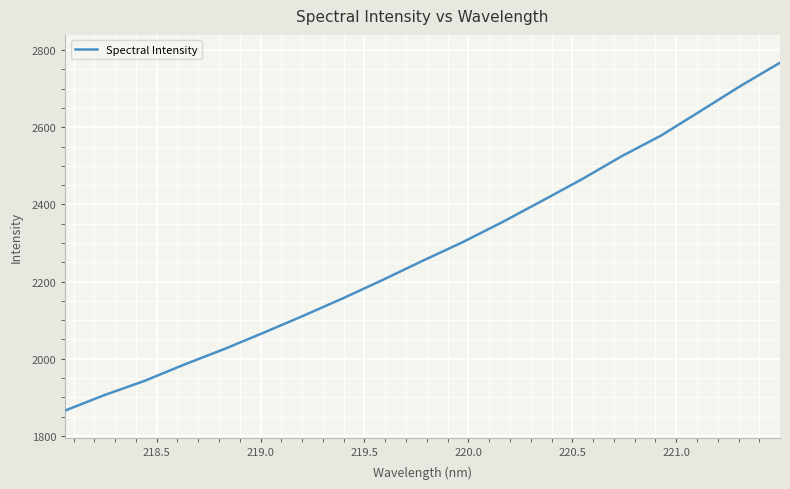

What is the sum of all values?

43267.9